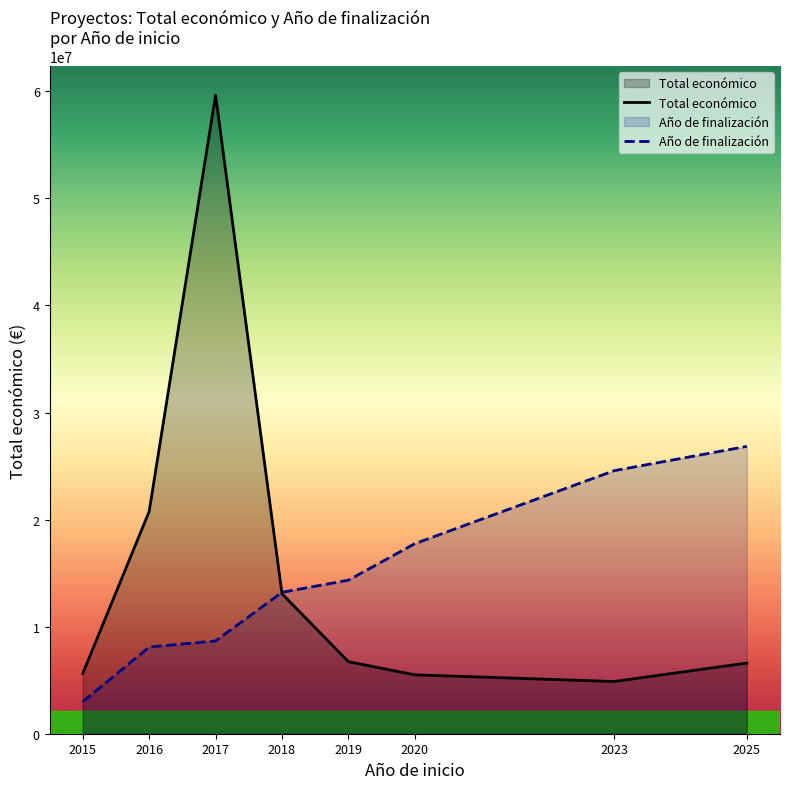

Reading left to right, what are all the values shown in this chart?

Total económico: 2015=5627136.9	2016=20753873.8	2017=59634220.8	2018=13072497.9	2019=6726974.1	2020=5499969.2	2023=4874991.0	2025=6600000.0
Año de finalización: 2015=2981711.0	2016=8093215.7	2017=8661160.6	2018=13204720.3	2019=14340610.2	2020=17748280.0	2023=24563619.5	2025=26835399.4